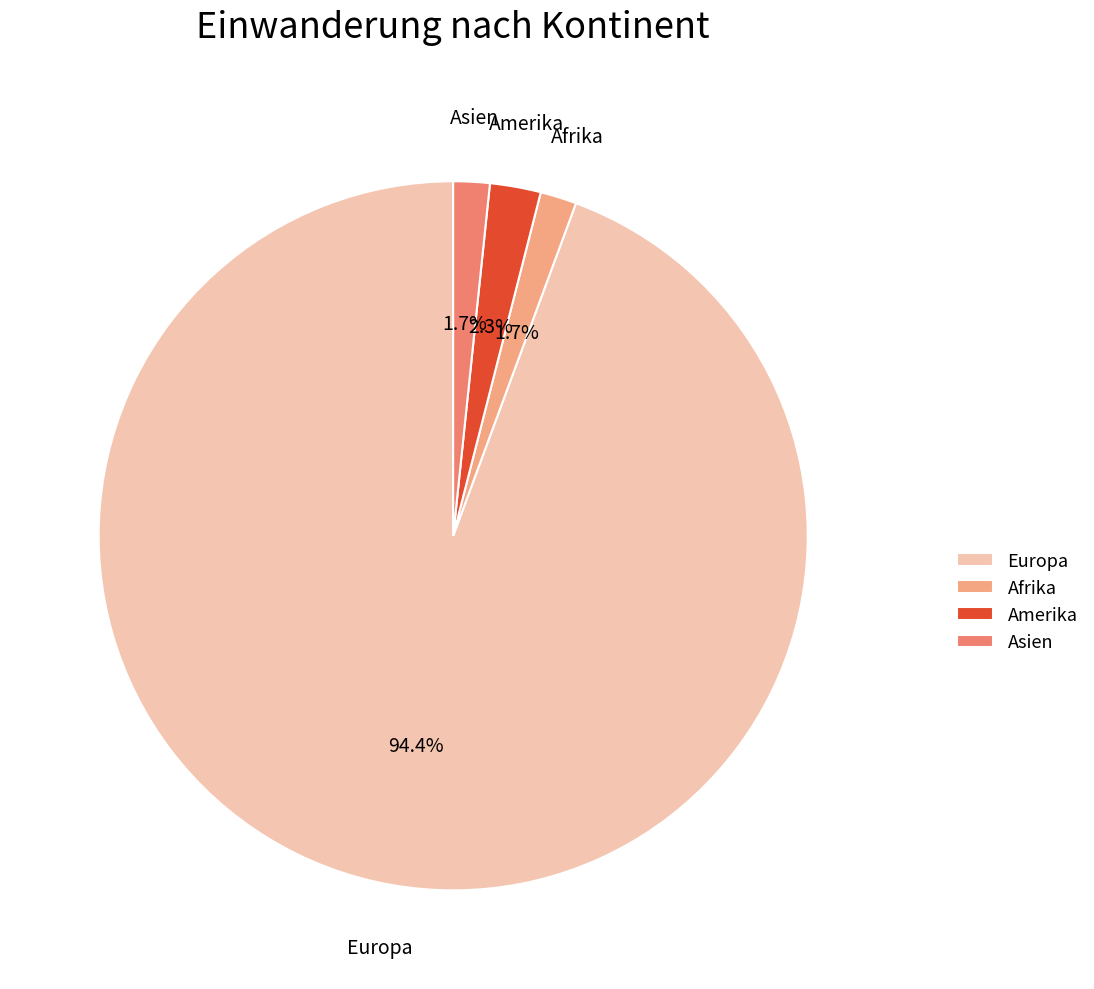

Do Asien and Amerika together represent more than half of the pie?

No